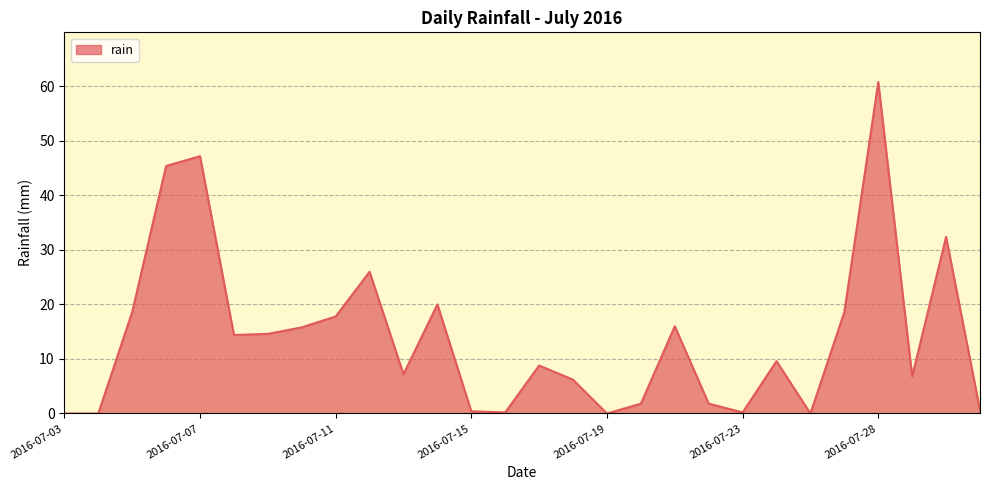

What is the maximum value shown in the chart?

60.8